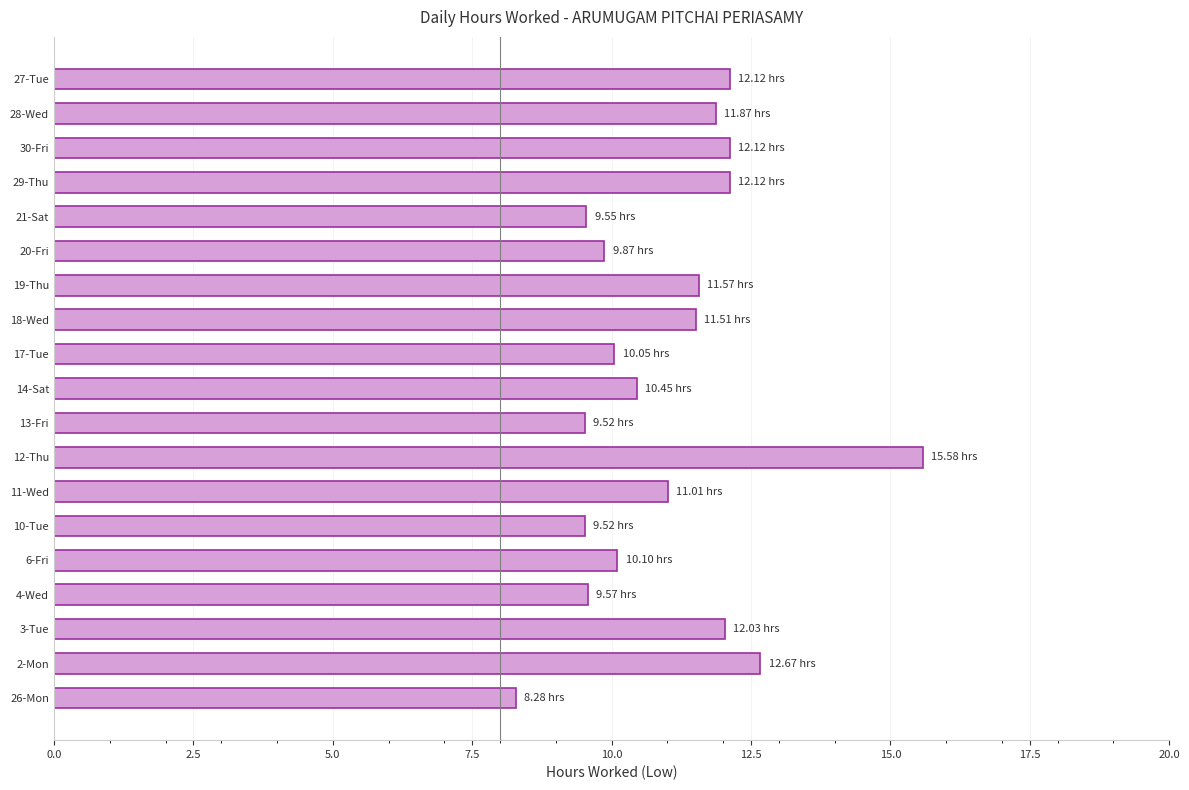

What is the smallest value displayed?

8.3